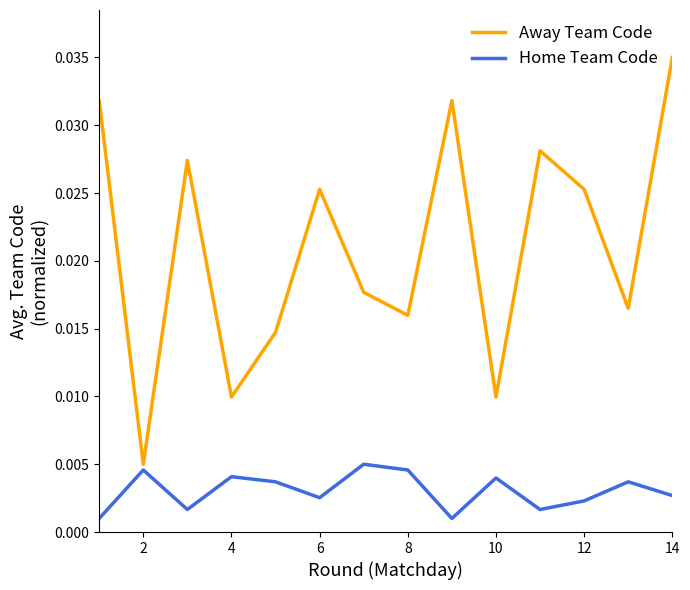

Which series has the largest total across all categories?

Away Team Code